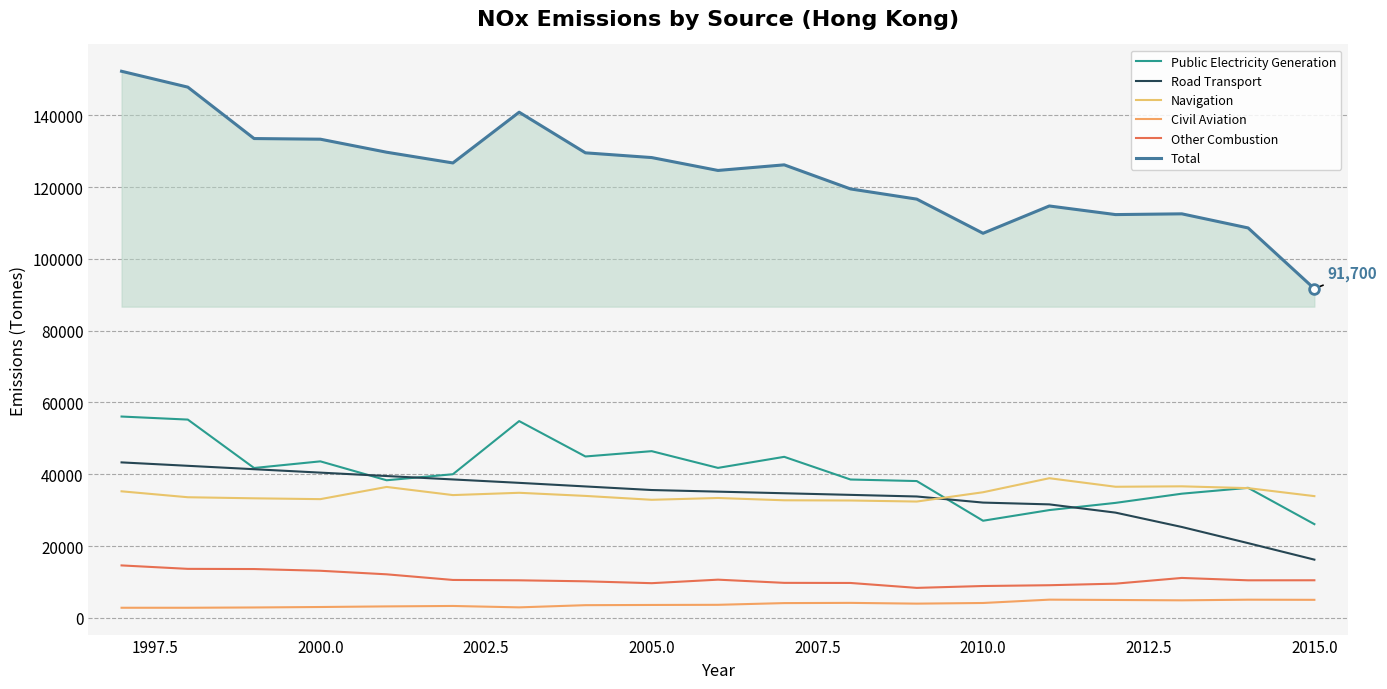

Reading right to left, list all the values displayed in this chart.

Public Electricity Generation: 26090	36210	34580	32020	30010	27040	38100	38530	44850	41770	46430	44950	54810	40000	38320	43590	41740	55230	56080
Road Transport: 16200	20800	25300	29300	31600	32100	33800	34250	34700	35150	35600	36600	37600	38550	39500	40450	41400	42350	43300
Navigation: 33900	36130	36630	36510	38890	34980	32390	32680	32740	33380	32880	33960	34830	34190	36460	33060	33290	33590	35240
Civil Aviation: 5000	5040	4860	4960	5050	4120	3940	4150	4090	3610	3570	3510	2900	3290	3170	3000	2870	2790	2790
Other Combustion: 10450	10440	11100	9510	9070	8850	8330	9700	9730	10620	9640	10160	10440	10540	12110	13100	13580	13630	14590
Total: 91700	108640	112570	112360	114760	107150	116670	119510	126220	124660	128250	129570	140890	126750	129740	133370	133550	147880	152300